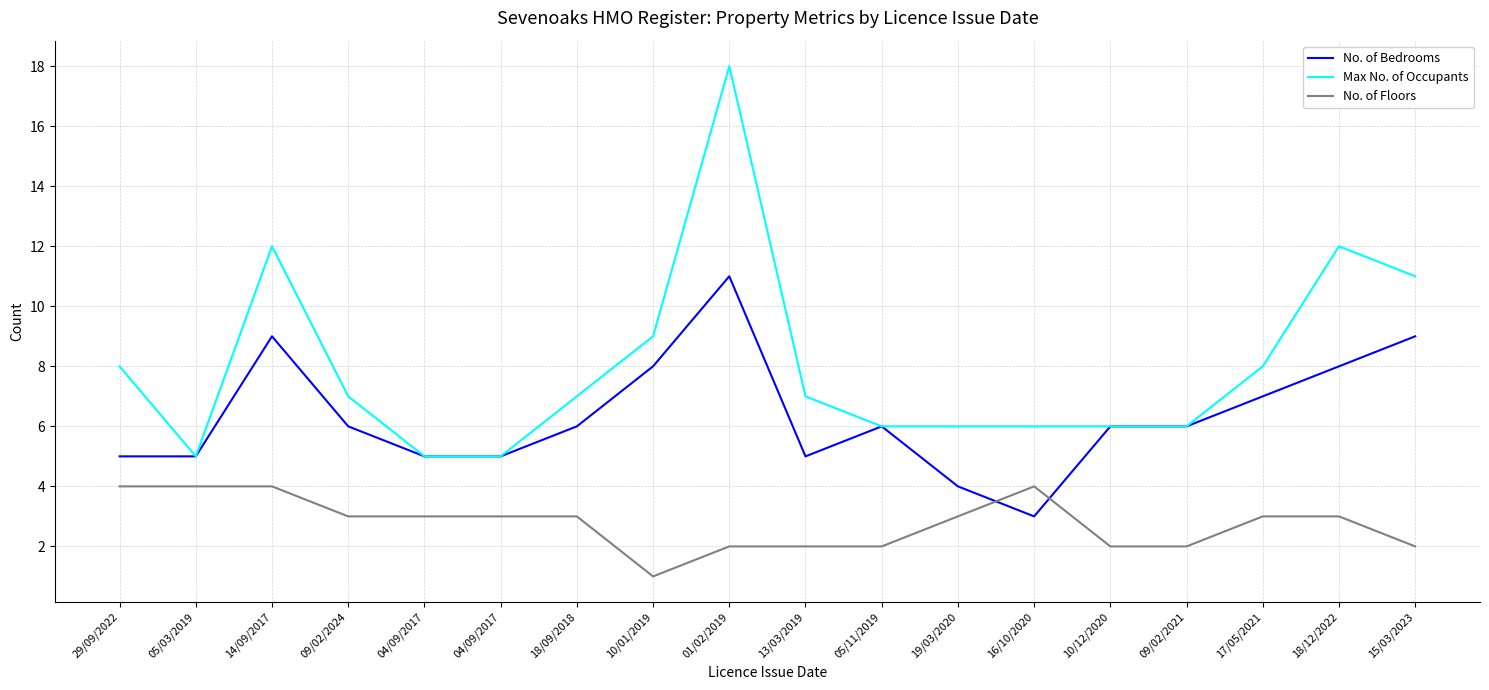

Which series changed the most between 29/09/2022 and 13/03/2019?

No. of Floors